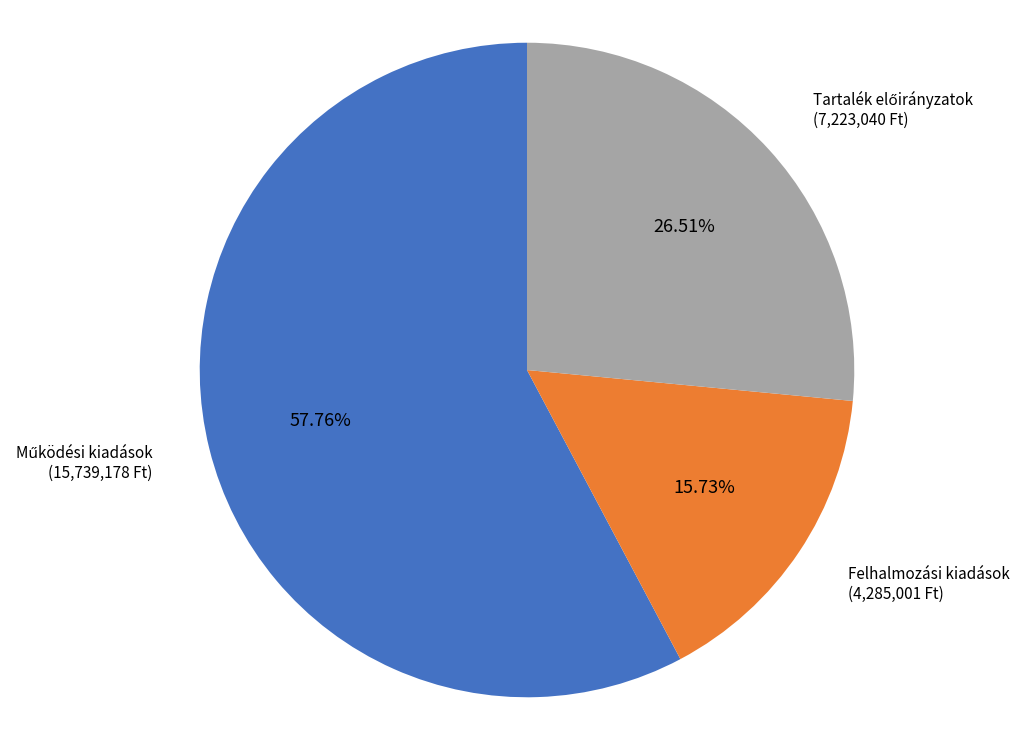

Is there a majority slice in this chart?

Yes